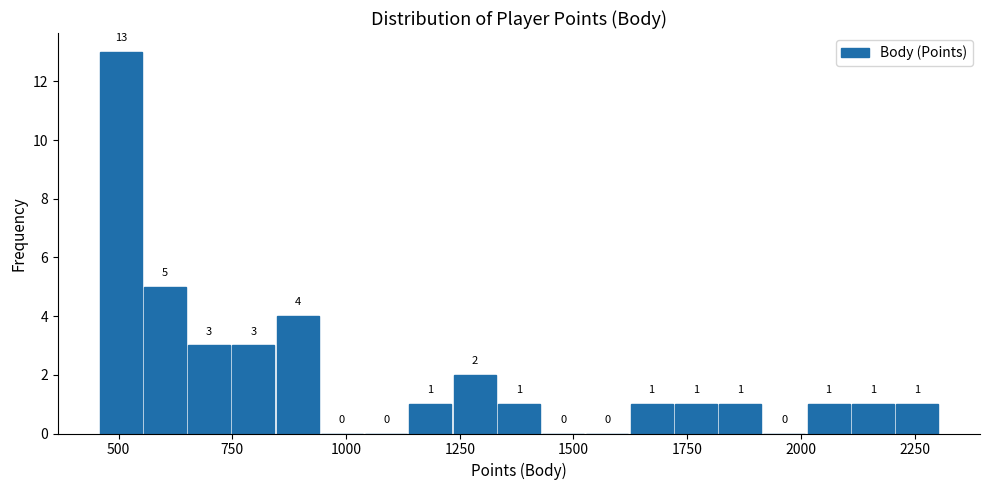

Around what value on the x-axis is the tallest bar? Give the approximate position of its centre, as read against the axis.

500